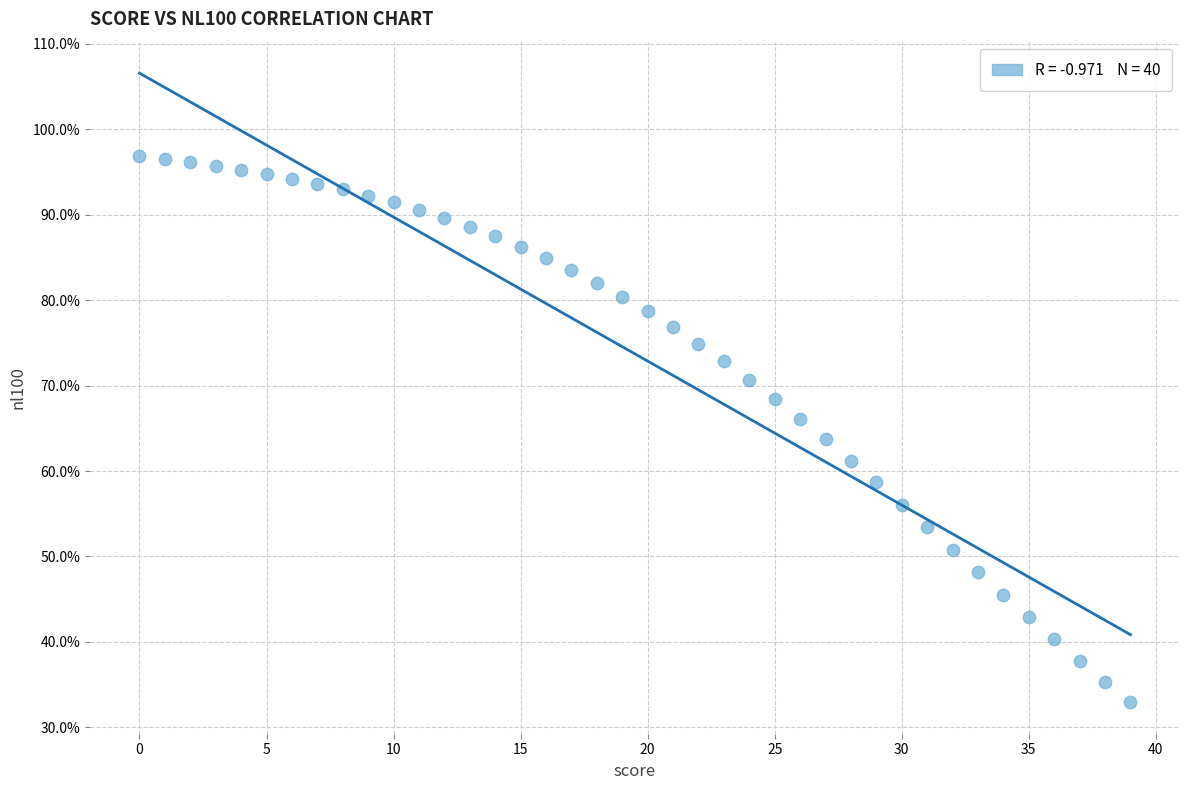

What is the range of Y values (max minus min)?

63.9